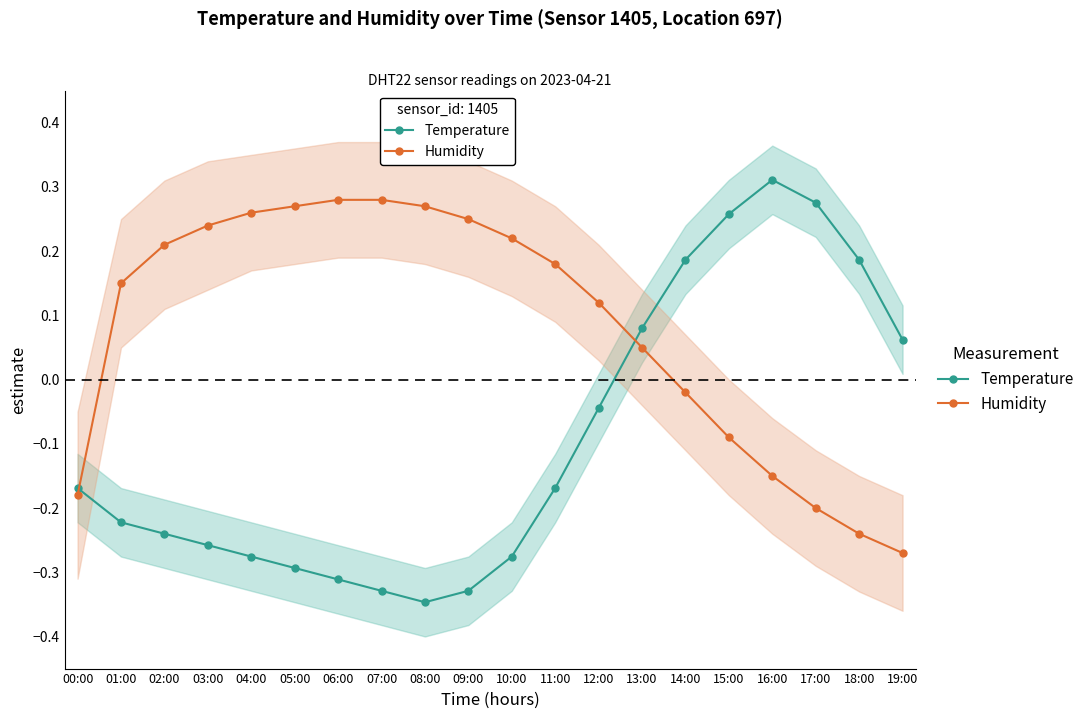

Reading right to left, list all the values displayed in this chart.

Temperature: 0.1	0.2	0.3	0.3	0.3	0.2	0.1	-0.0	-0.2	-0.3	-0.3	-0.3	-0.3	-0.3	-0.3	-0.3	-0.3	-0.2	-0.2	-0.2
Humidity: -0.3	-0.2	-0.2	-0.2	-0.1	-0.0	0.0	0.1	0.2	0.2	0.2	0.3	0.3	0.3	0.3	0.3	0.2	0.2	0.2	-0.2